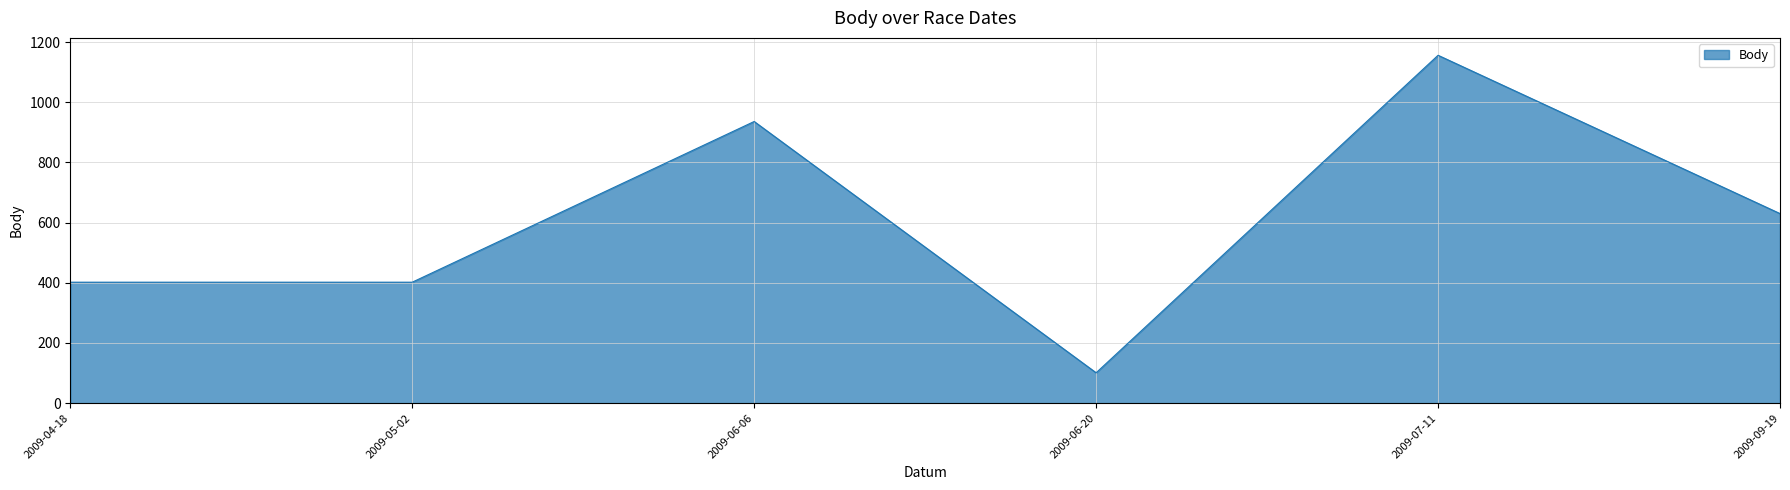

What is the change in value from 2009-06-06 to 2009-07-11?

+220